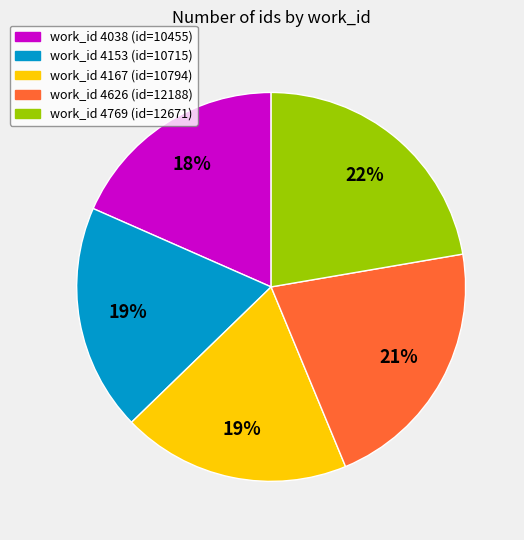

How many segments does this pie chart have?

5